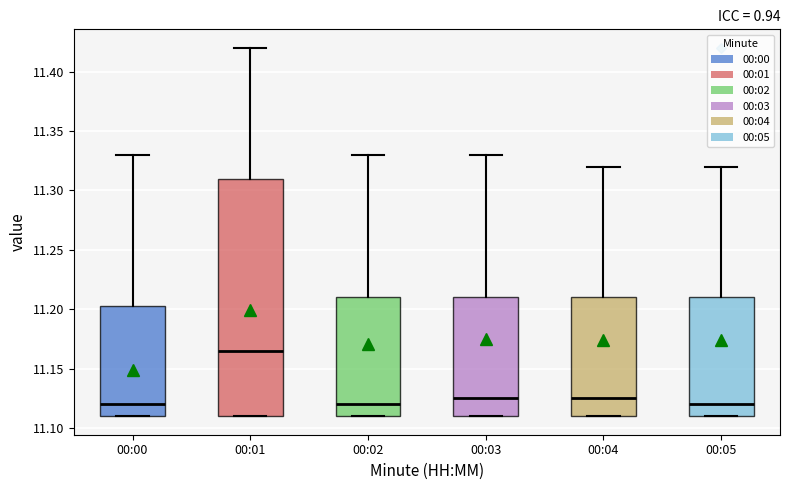

Reading left to right, read every box against the y-axis: the position of its median line, the range the box covers, and the ends of its whiskers. The values are not printed on the chart, so give them approximately, as read against the axis.

00:00: median 11.120, box 11.110 to 11.205, whiskers 11.110 to 11.330
00:01: median 11.165, box 11.110 to 11.310, whiskers 11.110 to 11.420
00:02: median 11.120, box 11.110 to 11.210, whiskers 11.110 to 11.330
00:03: median 11.125, box 11.110 to 11.210, whiskers 11.110 to 11.330
00:04: median 11.125, box 11.110 to 11.210, whiskers 11.110 to 11.320
00:05: median 11.120, box 11.110 to 11.210, whiskers 11.110 to 11.320